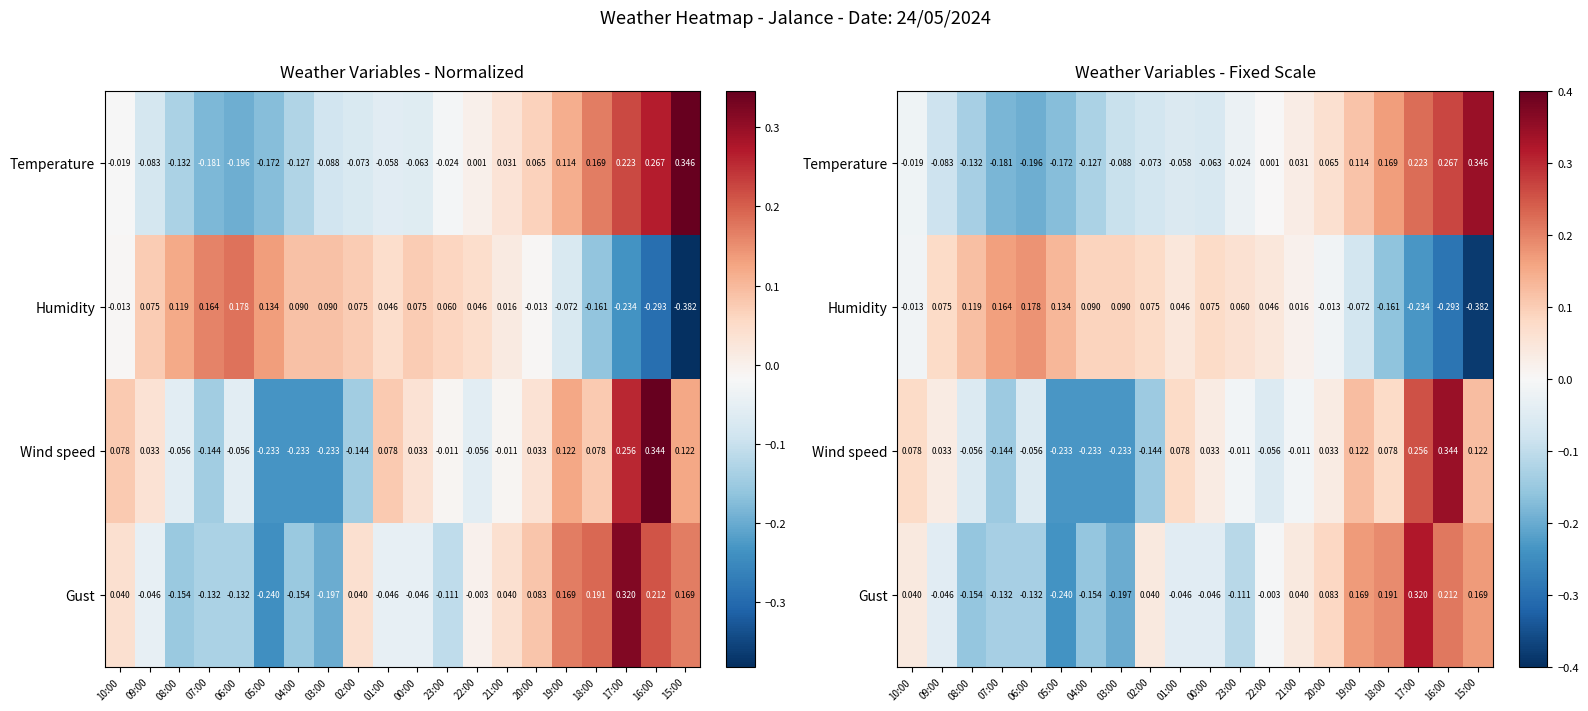

Where does the Gust series first go above 0?

10:00